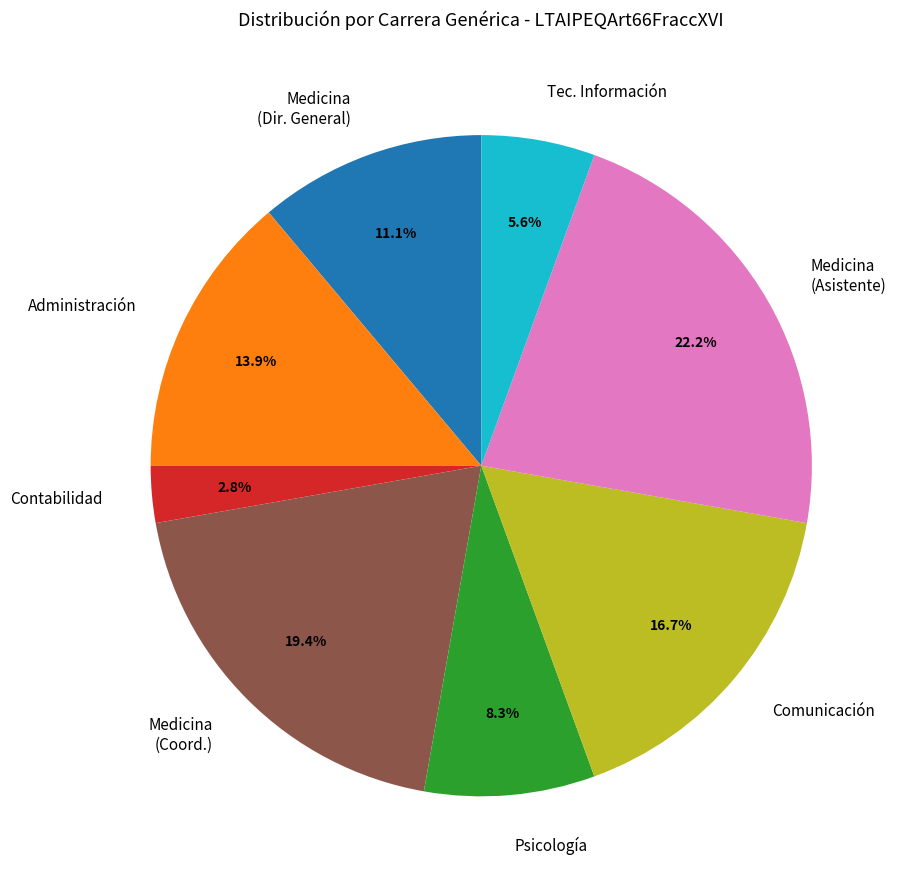

To the nearest percent, what is the combined percentage of Medicina (Asistente) and Comunicación?

39%